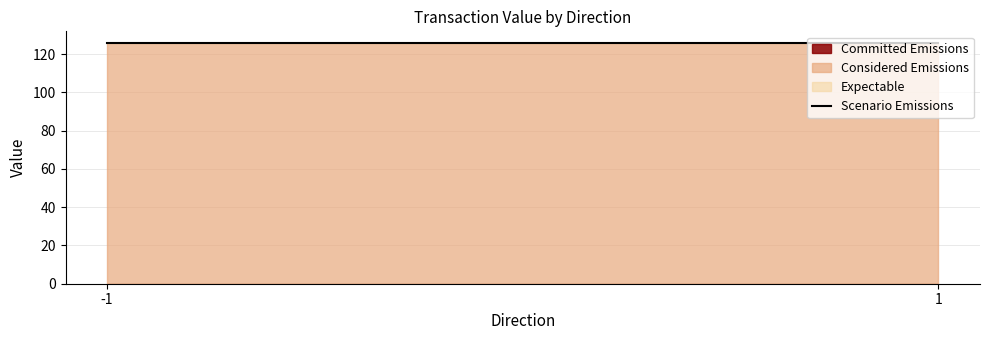

Reading right to left, list all the values displayed in this chart.

Committed Emissions: 0.0	0.0
Considered Emissions: 125.7	125.7
Expectable: 125.7	125.7
Scenario Emissions: 125.7	125.7